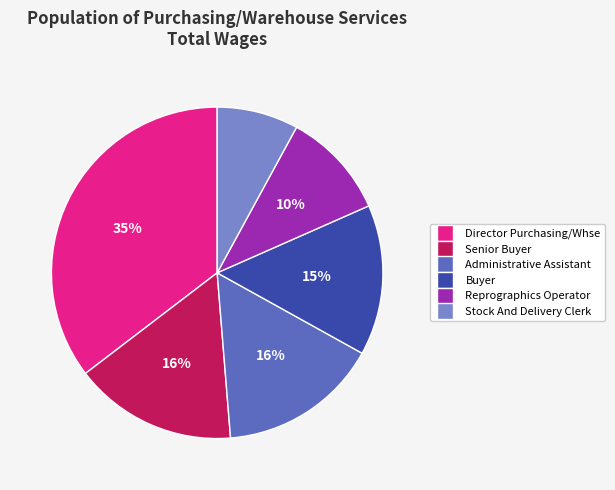

How many slices are in this pie chart?

6